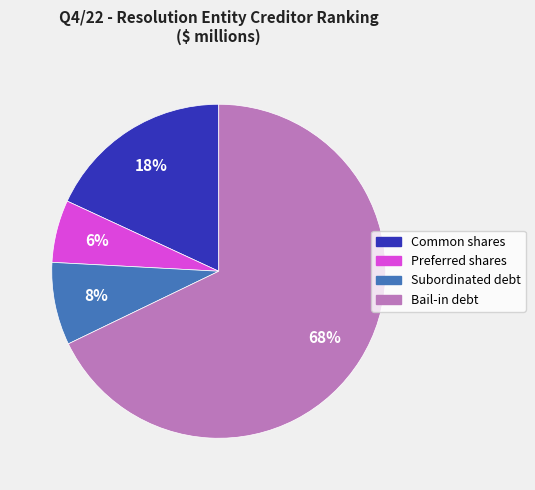

What is the largest slice in the pie chart?

Bail-in debt